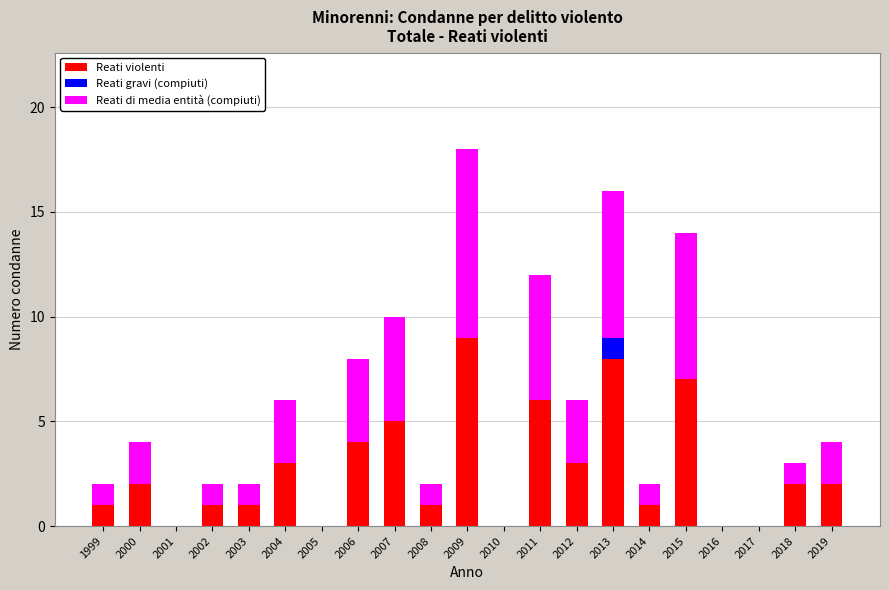

At which label does Reati violenti reach its peak?

2009